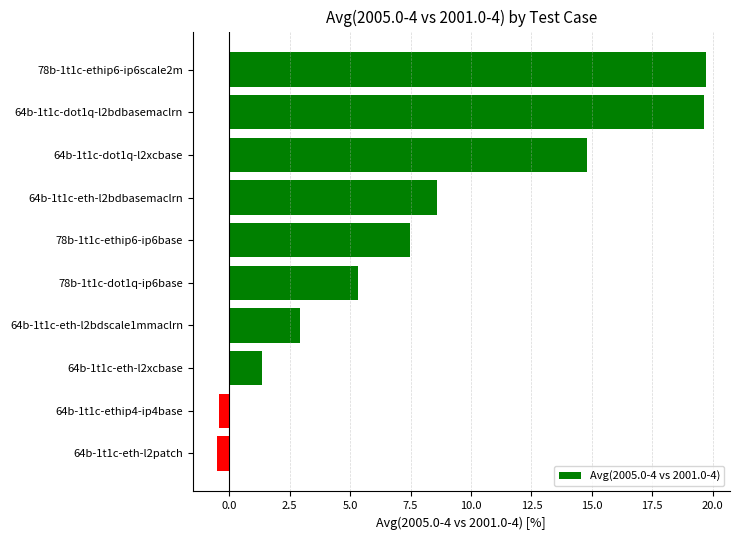

What is the value of the 2nd bar from the top?

19.6